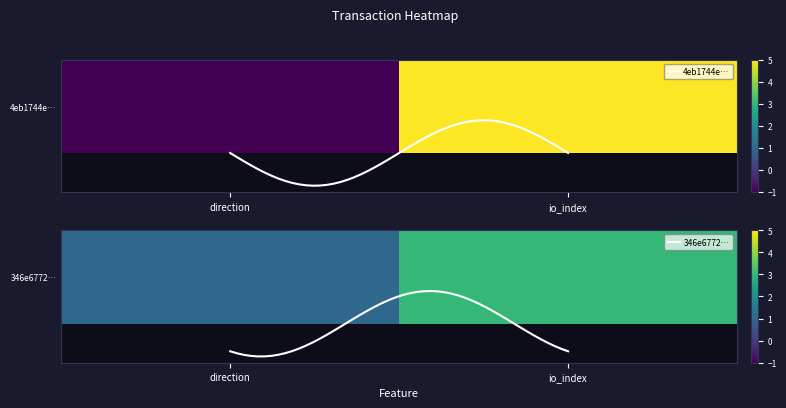

Which series has the largest range (max minus min)?

4eb1744ea73d690cd3194d32091df1483ae14b6